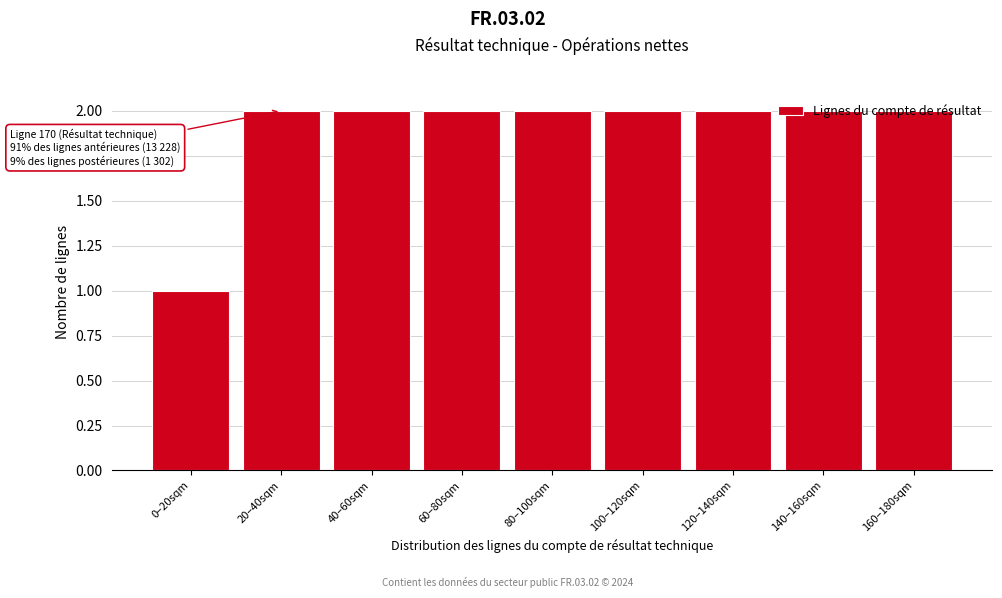

At which category does the chart reach its minimum across all series?

0–20sqm